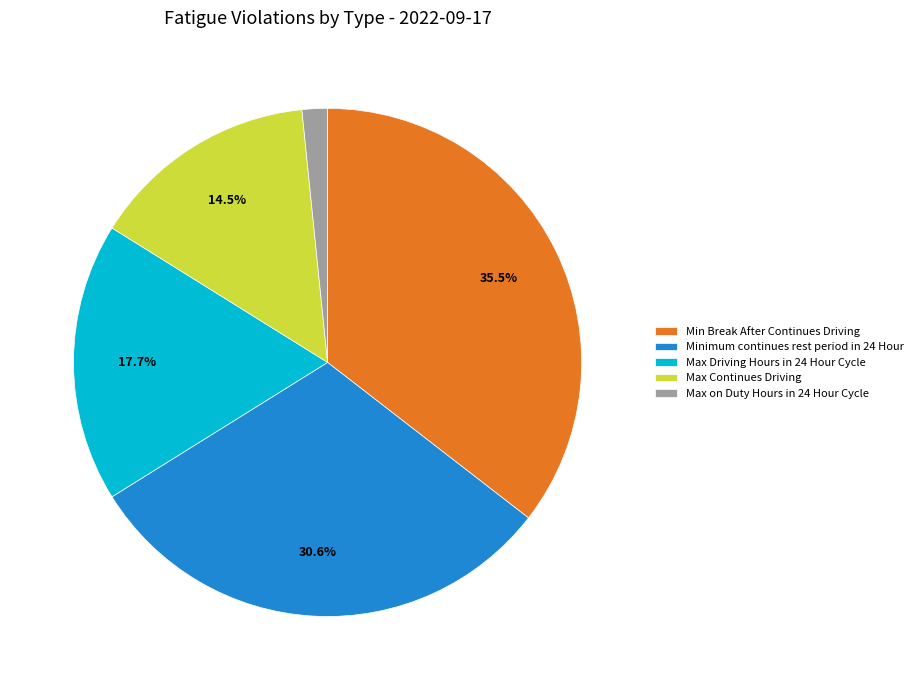

The Max Continues Driving slice represents 22% of the pie. True or false?

False